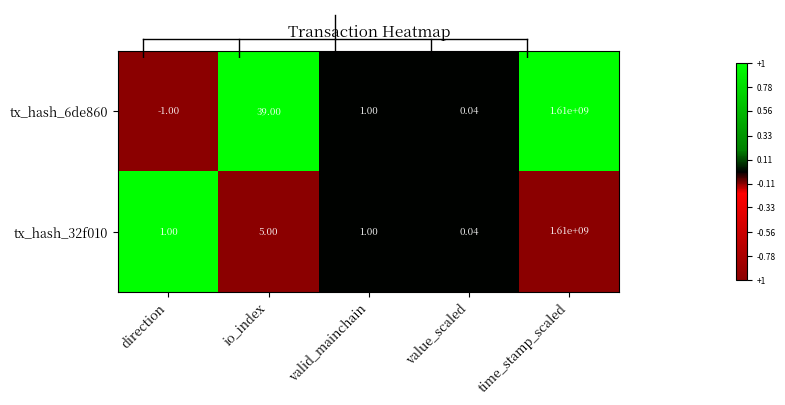

At which label is tx_hash_32f010 closest to 805000000?

io_index